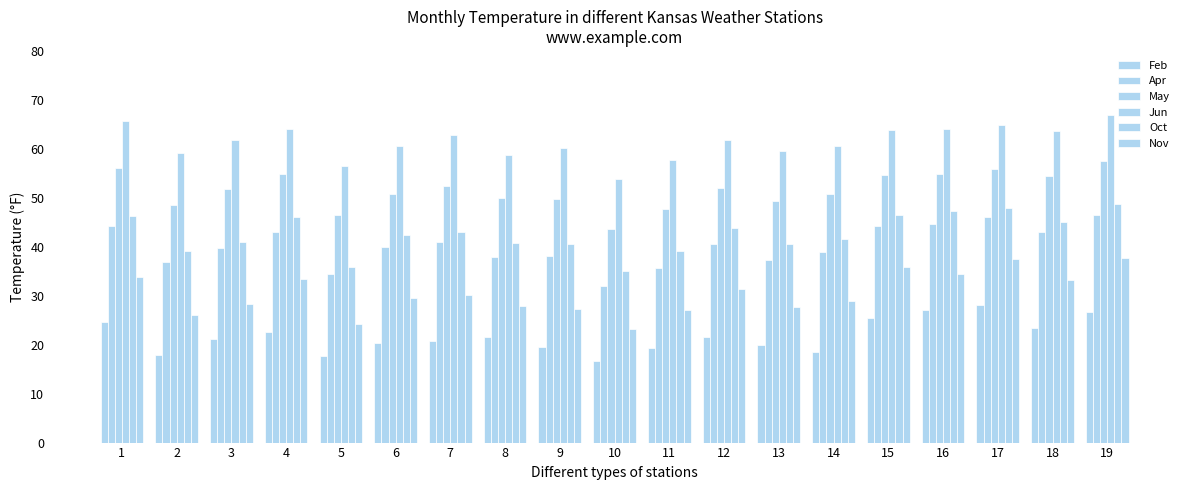

Does the chart contain stacked bars?

No